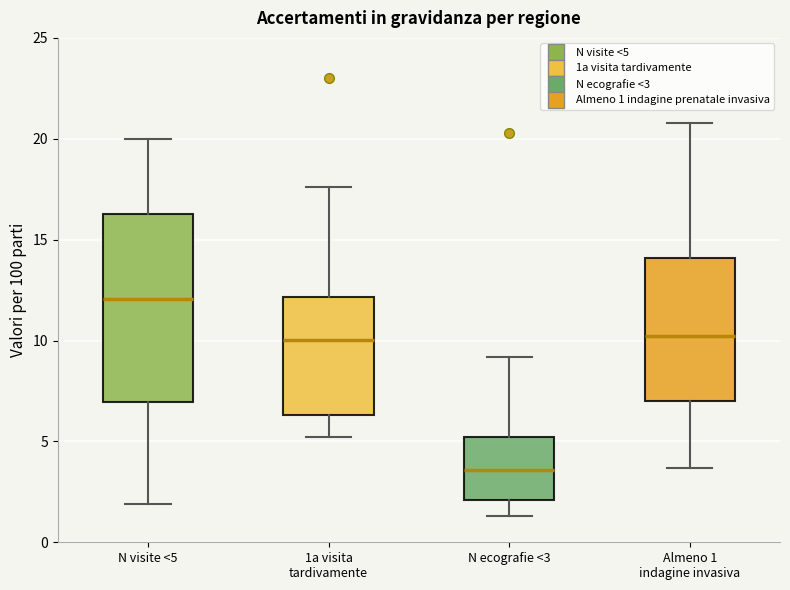

Reading left to right, read every box against the y-axis: the position of its median line, the range the box covers, and the ends of its whiskers. The values are not printed on the chart, so give them approximately, as read against the axis.

N visite <5: median 12.0, box 7.0 to 16.5, whiskers 2.0 to 20.0
1a visita tardivamente: median 10.0, box 6.5 to 12.0, whiskers 5.0 to 17.5
N ecografie <3: median 3.5, box 2.0 to 5.0, whiskers 1.5 to 9.0
Almeno 1 indagine invasiva: median 10.0, box 7.0 to 14.0, whiskers 3.5 to 21.0